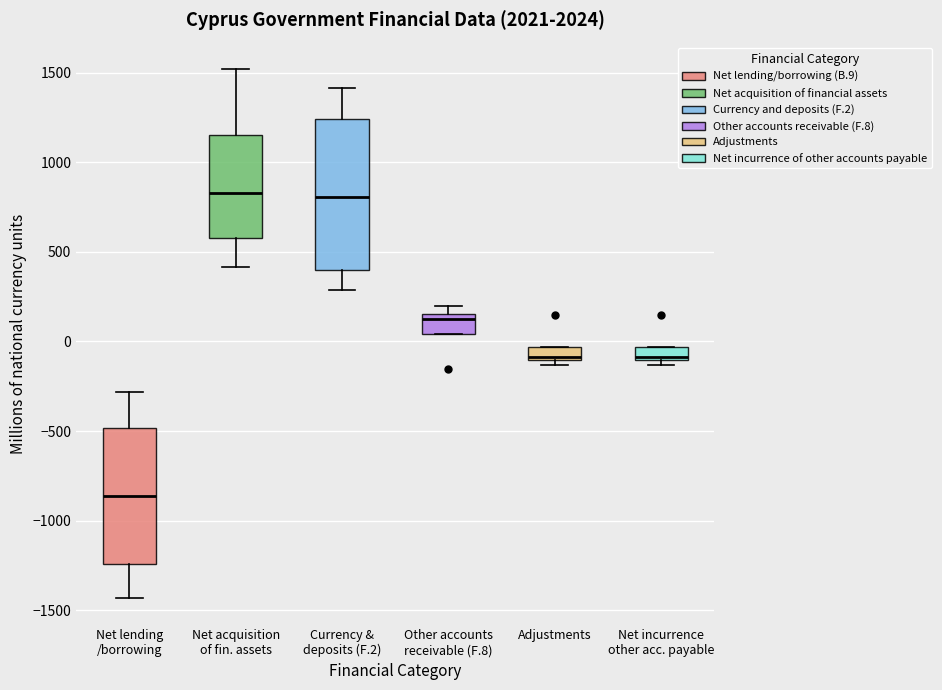

Where does the upper whisker of the box for Net acquisition of fin. assets end on the y-axis? The values are not printed on the chart, so give them approximately, as read against the axis.

1500